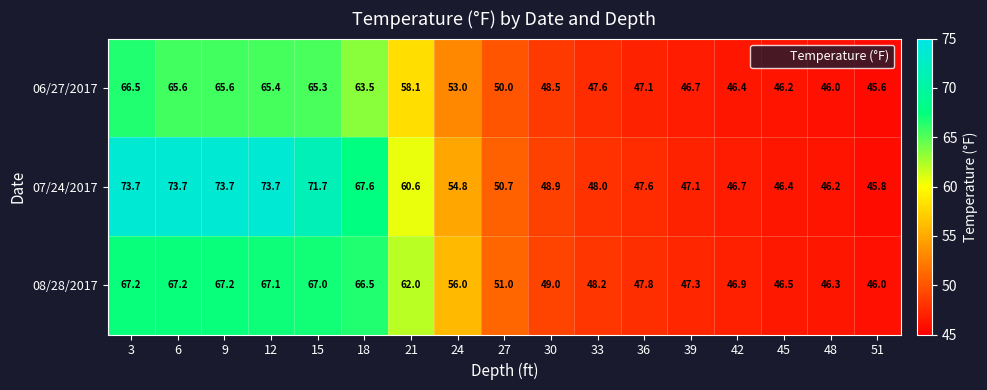

True or false: 06/27/2017 has a value of 16.9 at 30.

False